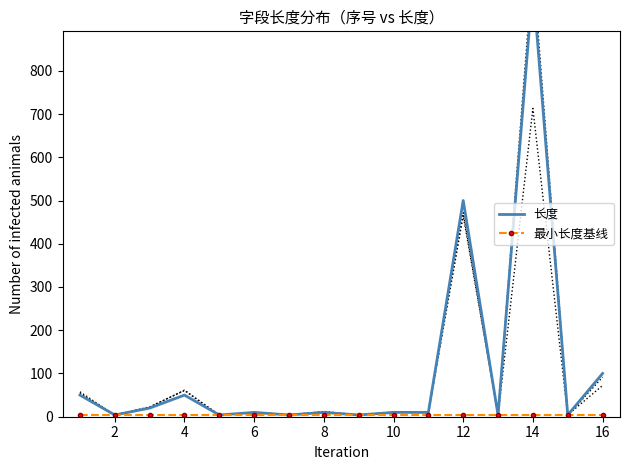

True or false: 最小长度基线 and 长度 cross at least once.

False